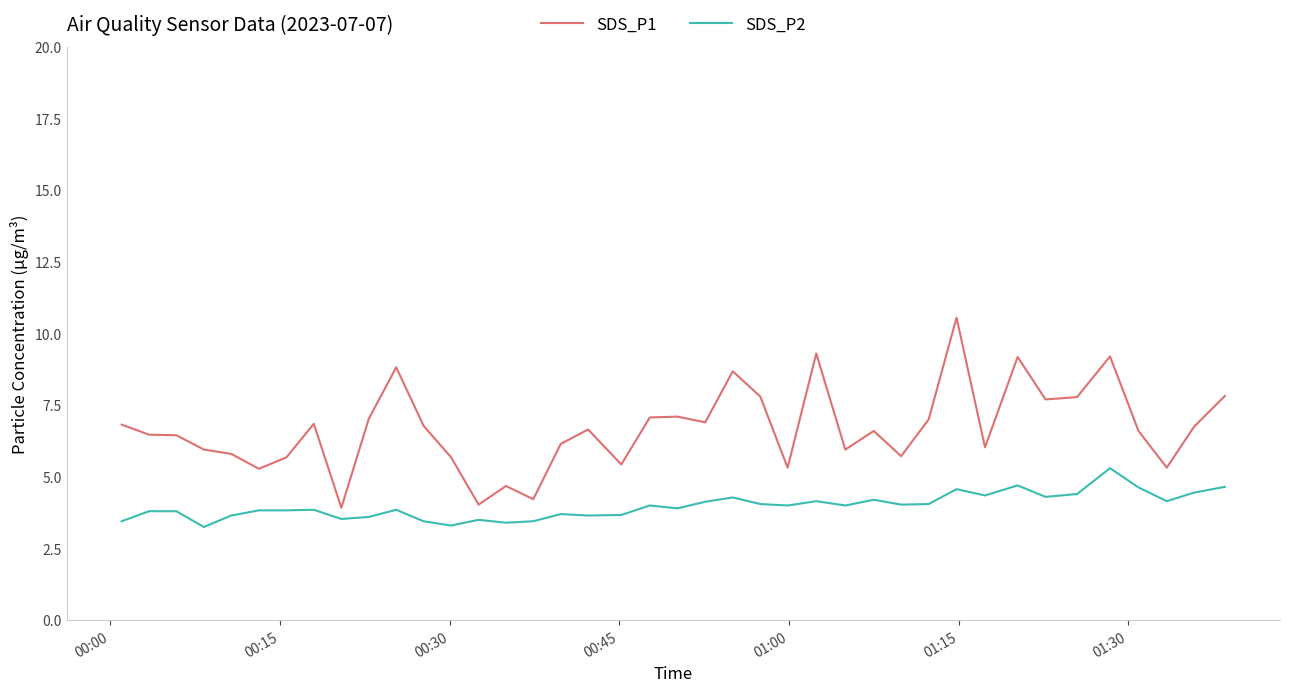

How many lines are shown in the chart?

2